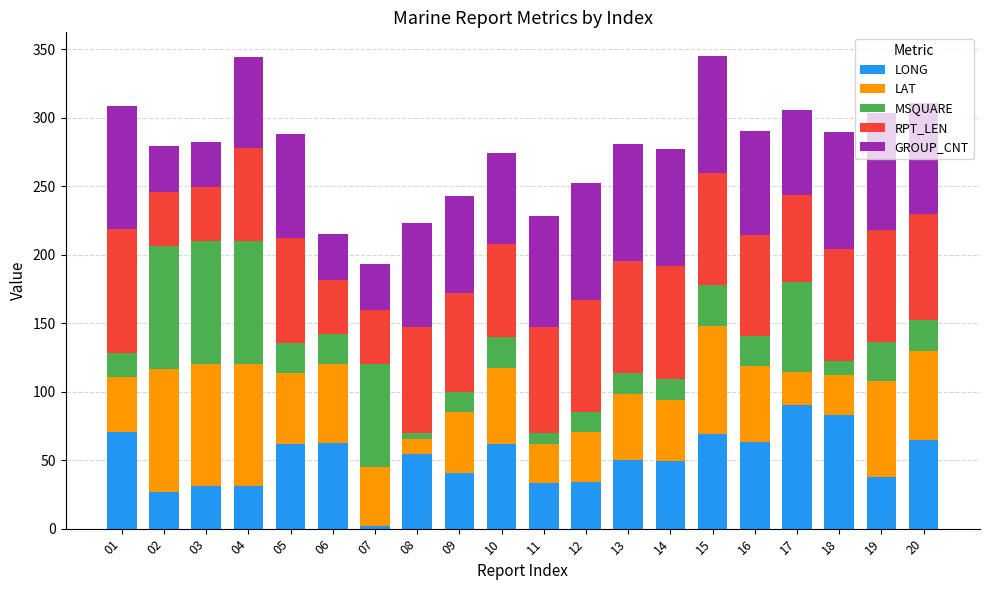

What is the total value across all series at 05?

288.0